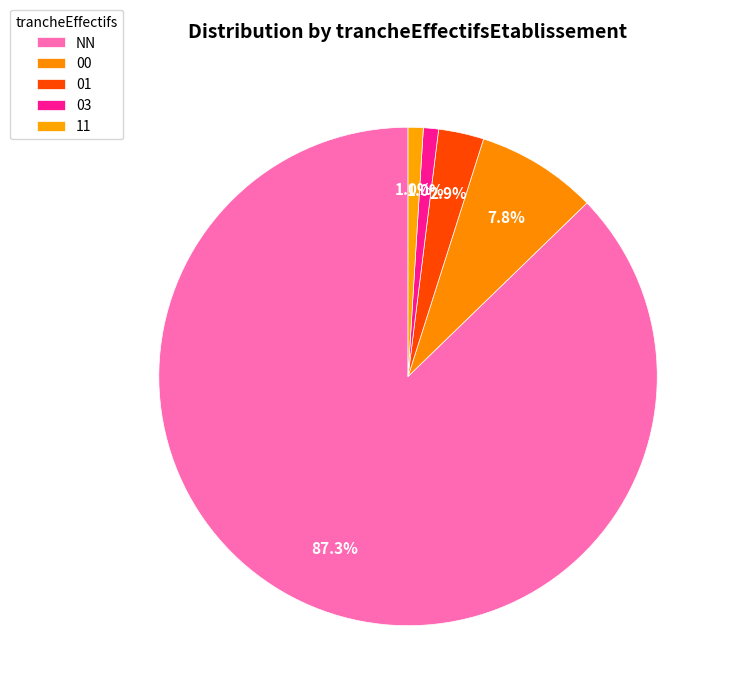

Is there a majority slice in this chart?

Yes